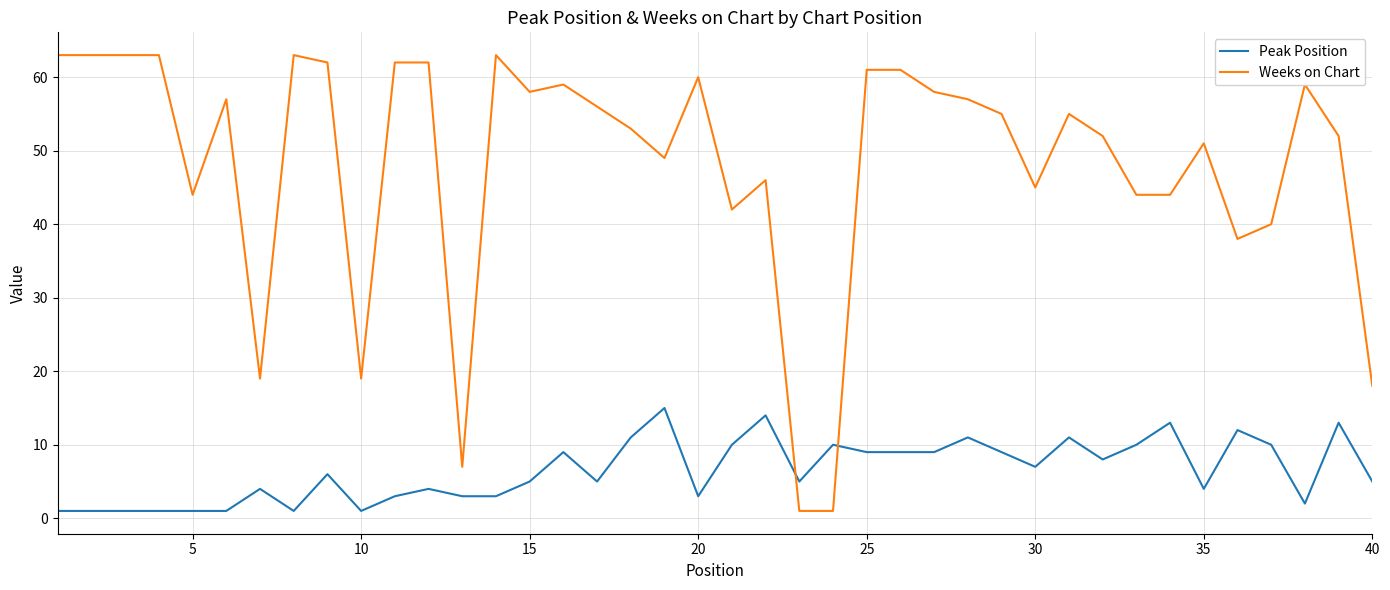

What is the difference between the maximum and minimum values in the Peak Position series?

14